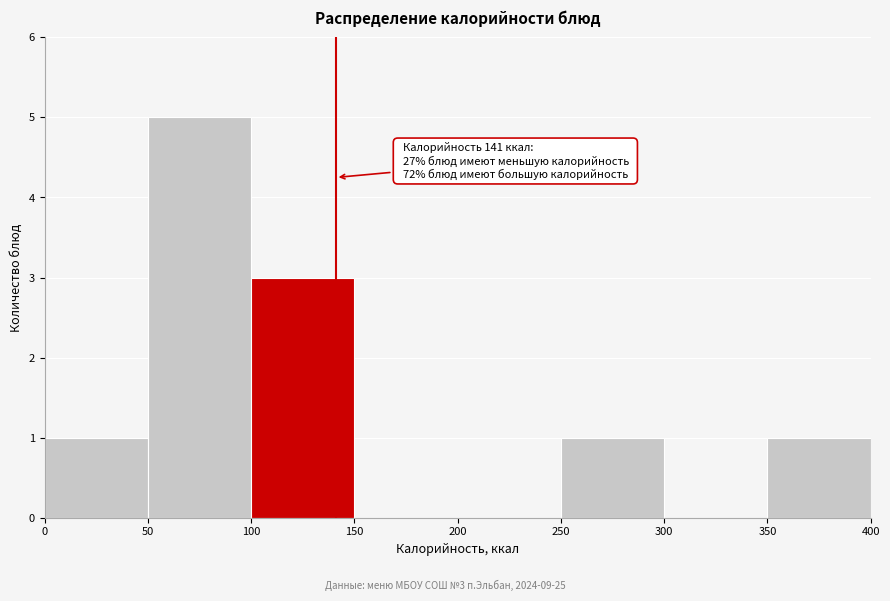

Which range on the x-axis has the tallest bar?

50 to 100